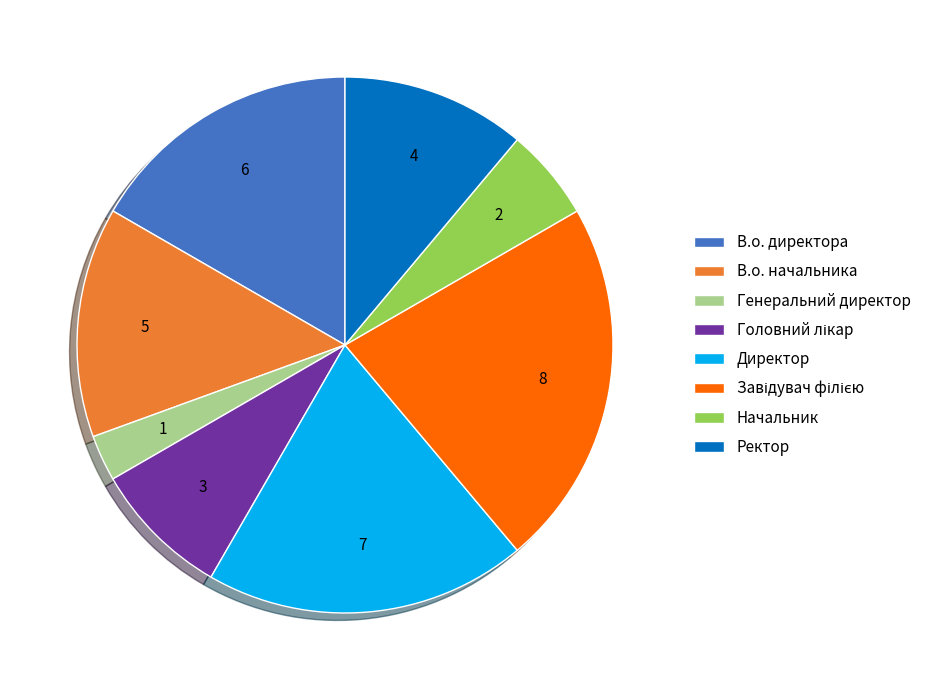

Is Директор the majority of the pie?

No